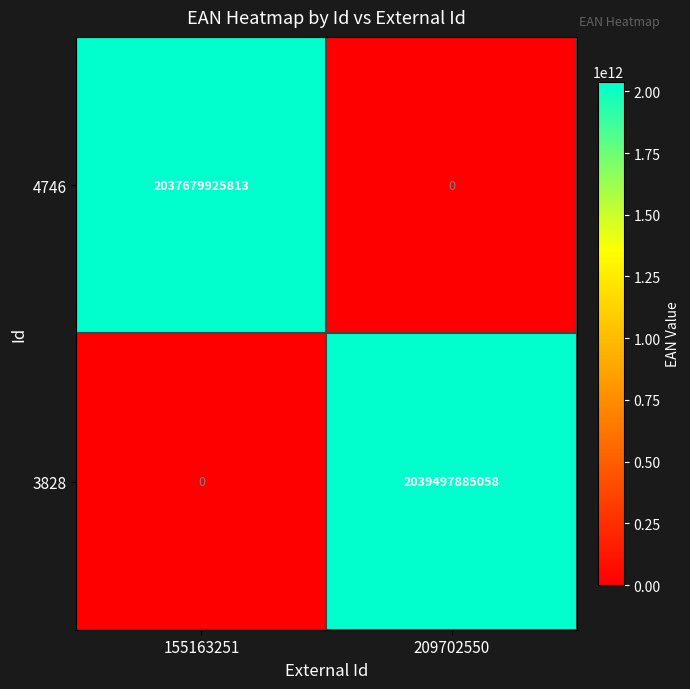

What is the highest value of the 3828 series?

2039497885058